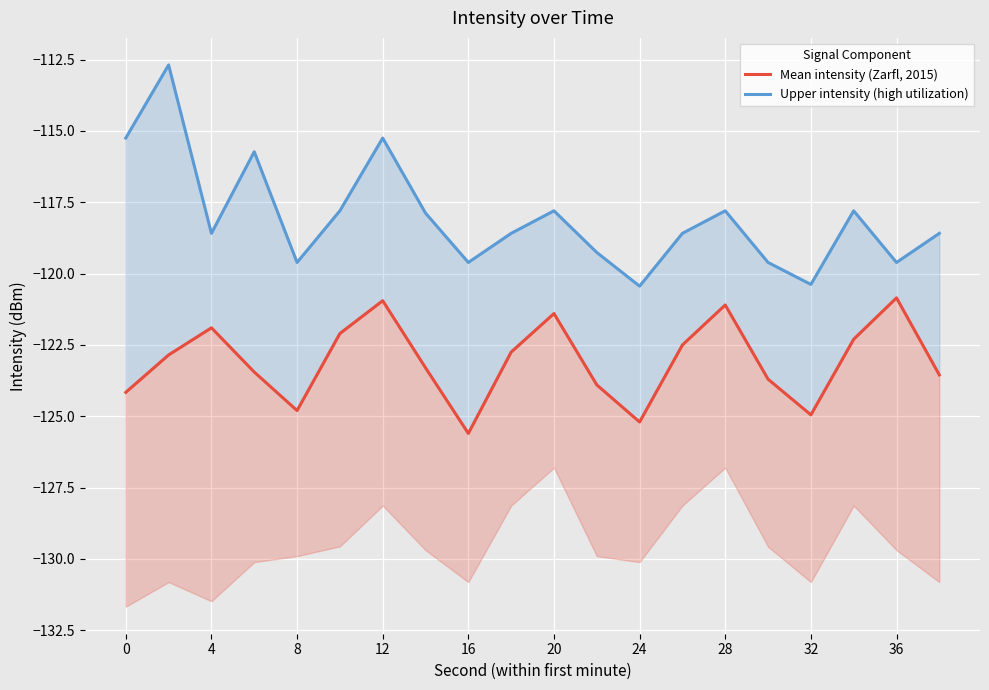

What is the average value of the Upper intensity (high utilization) series?

-118.0